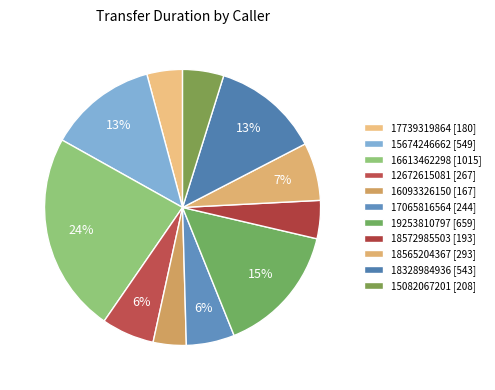

What is the largest slice in the pie chart?

16613462298